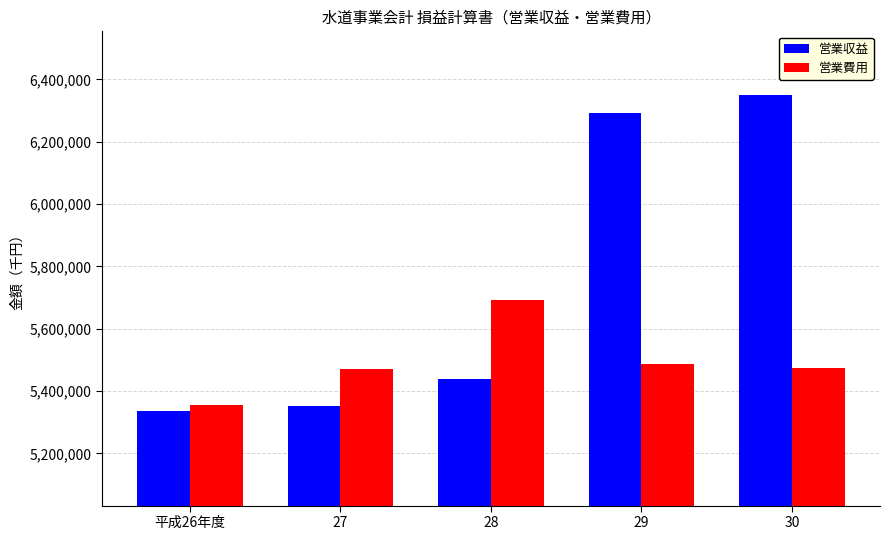

Is the value of 営業費用 at 平成26年度 greater than the value of 営業収益 at 29?

No